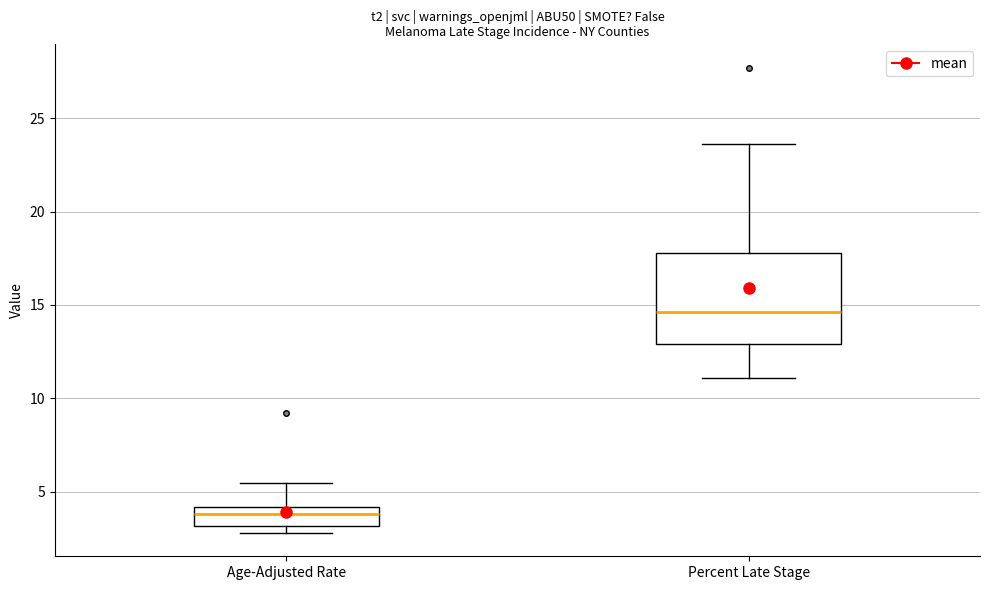

Where is the upper edge of the box for Age-Adjusted Rate on the y-axis? The values are not printed on the chart, so give them approximately, as read against the axis.

4.0